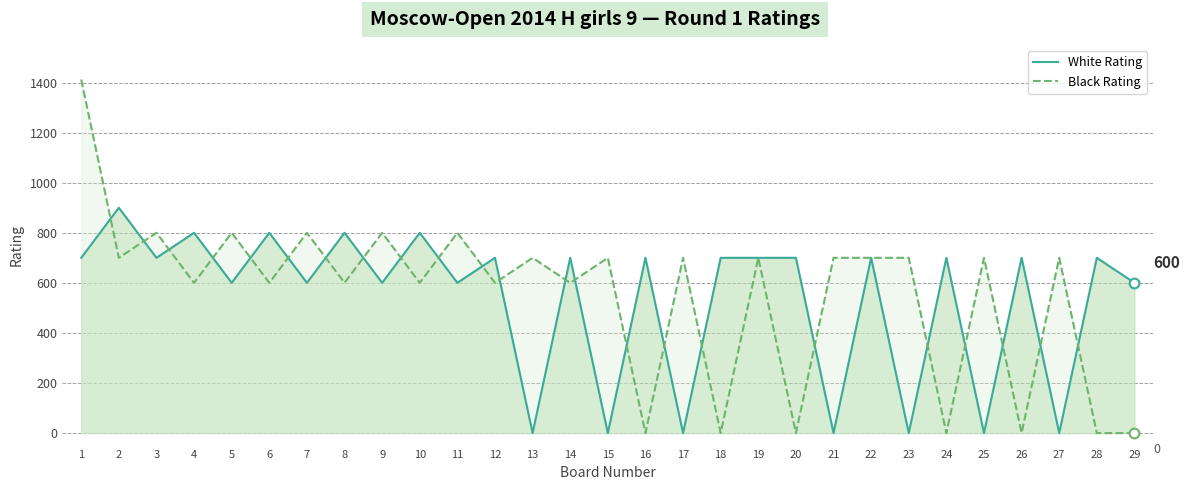

What is the value of the Black Rating point at the 21st from the left?

700